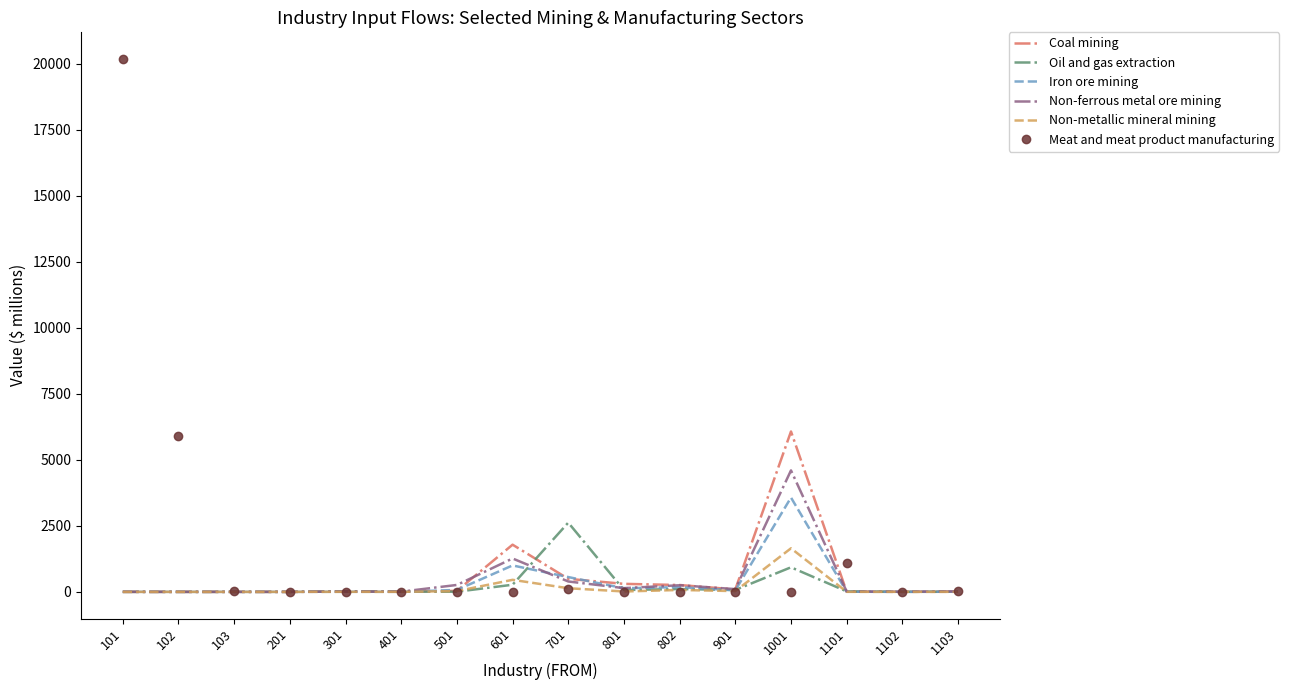

What is the difference between the maximum and second lowest values in the Non-ferrous metal ore mining series?

4601.1